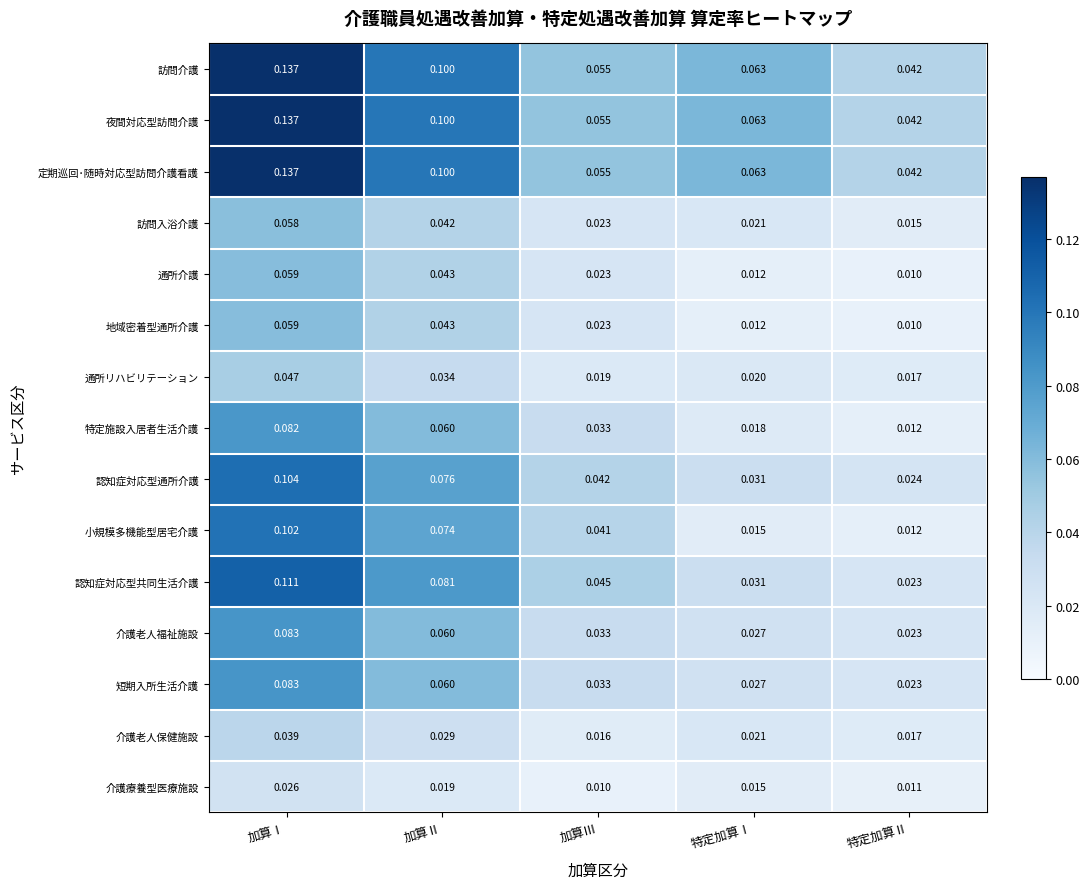

At which category is the sum across all series the highest?

加算Ⅰ